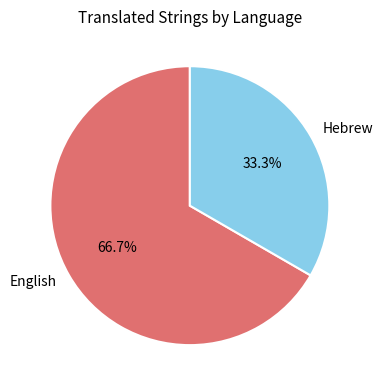

Which category accounts for the majority?

English